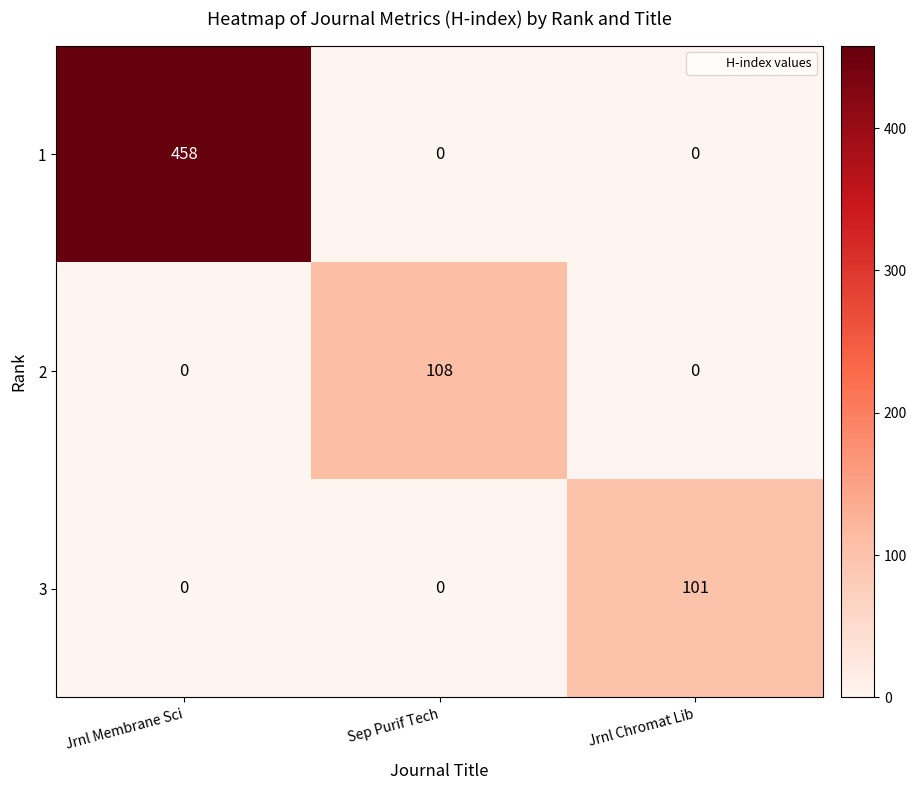

Rank the series by their maximum value, from lowest to highest.

3, 2, 1